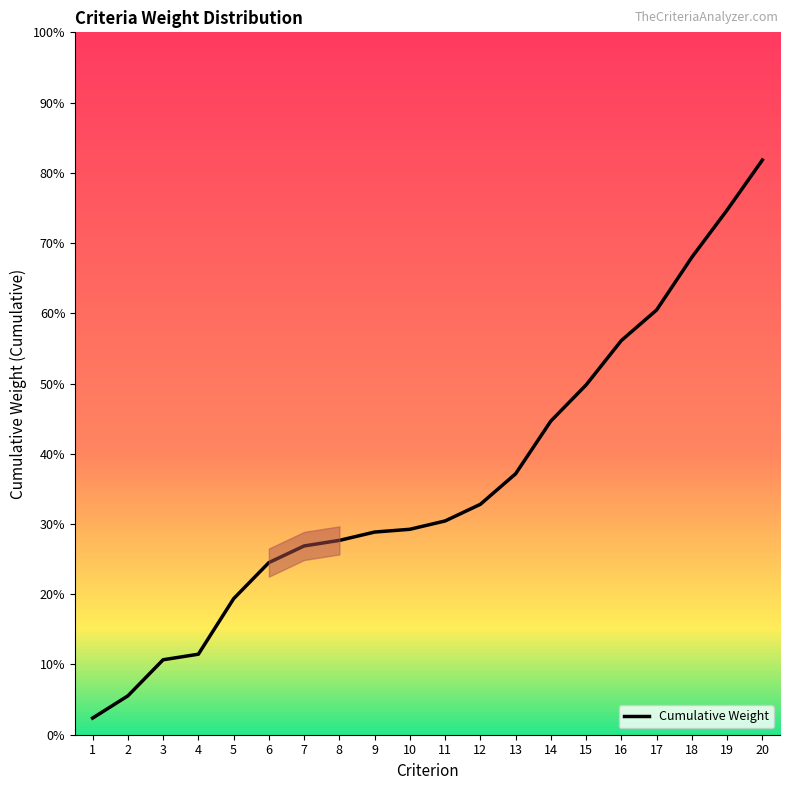

The value at 4 is 0.0. True or false?

False